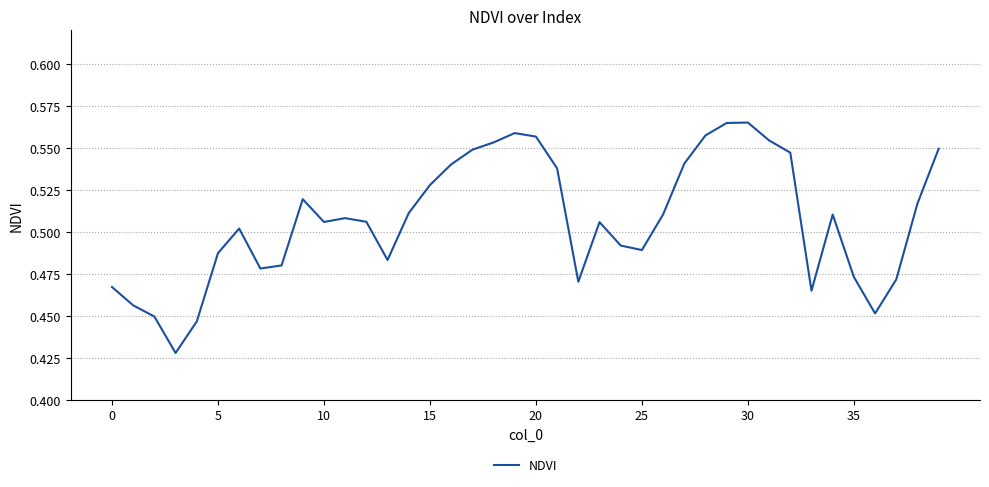

What is the difference between the maximum and second lowest values?

0.1